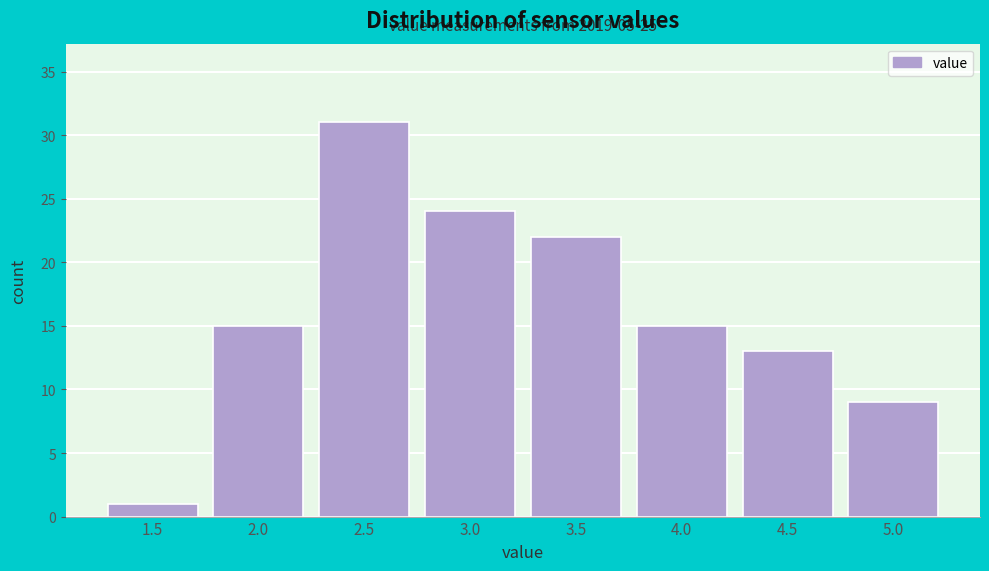

Reading left to right, transcribe all the data shown in this chart.

1	15	31	24	22	15	13	9